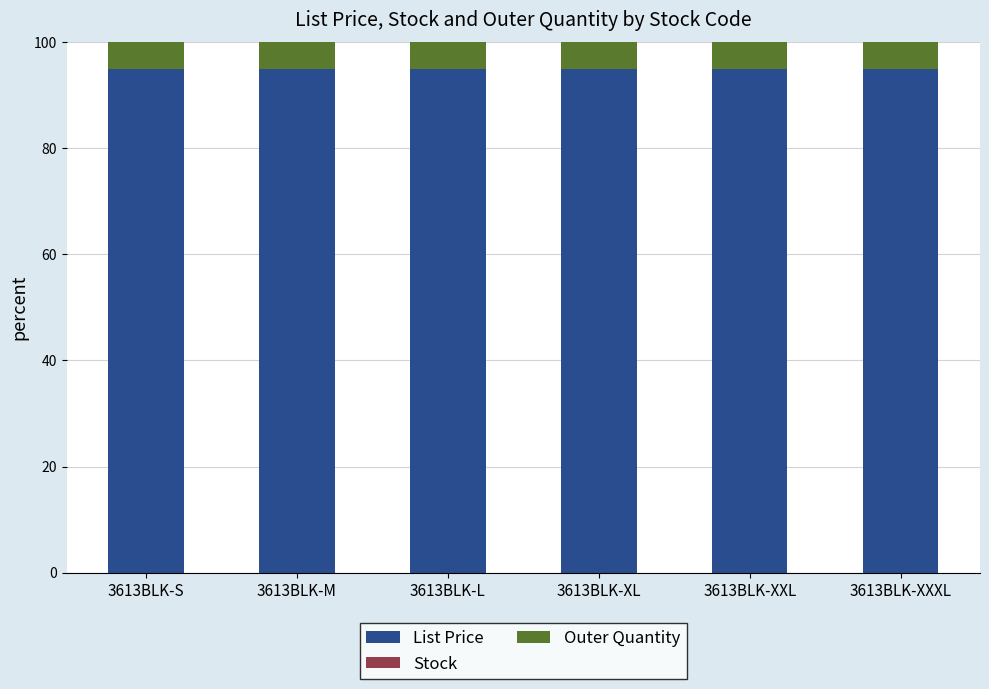

What is the sum of the List Price values at 3613BLK-XXXL and 3613BLK-S?

190.0